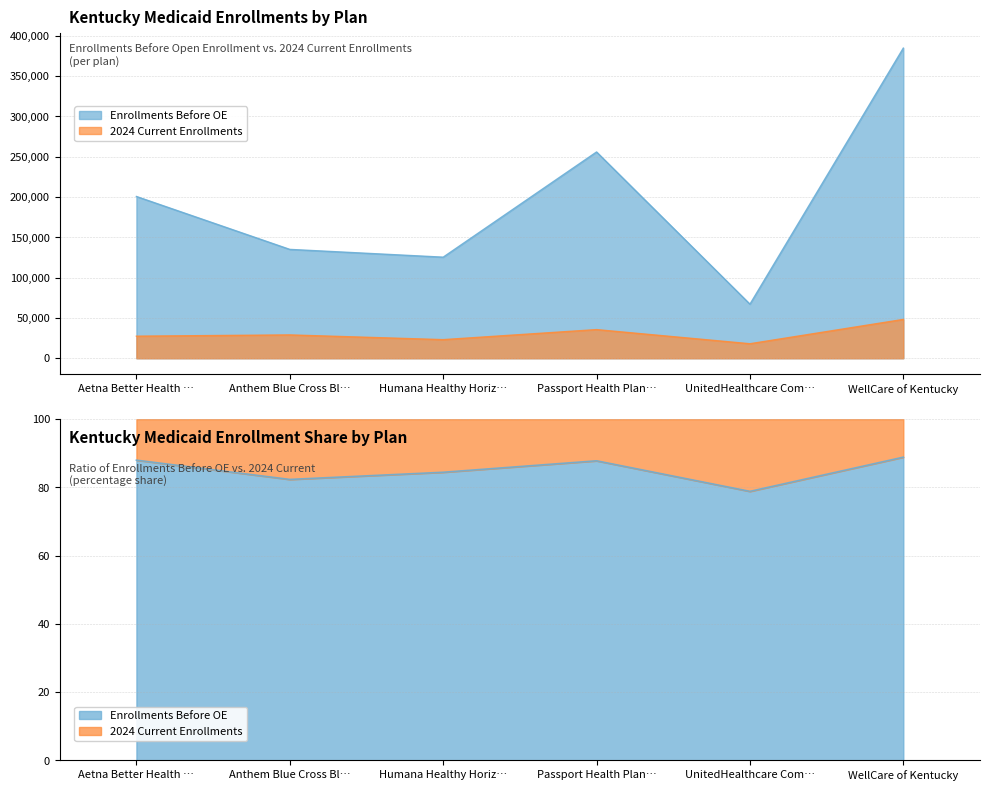

What is the total value across all series at UnitedHealthcare Com…?

85120